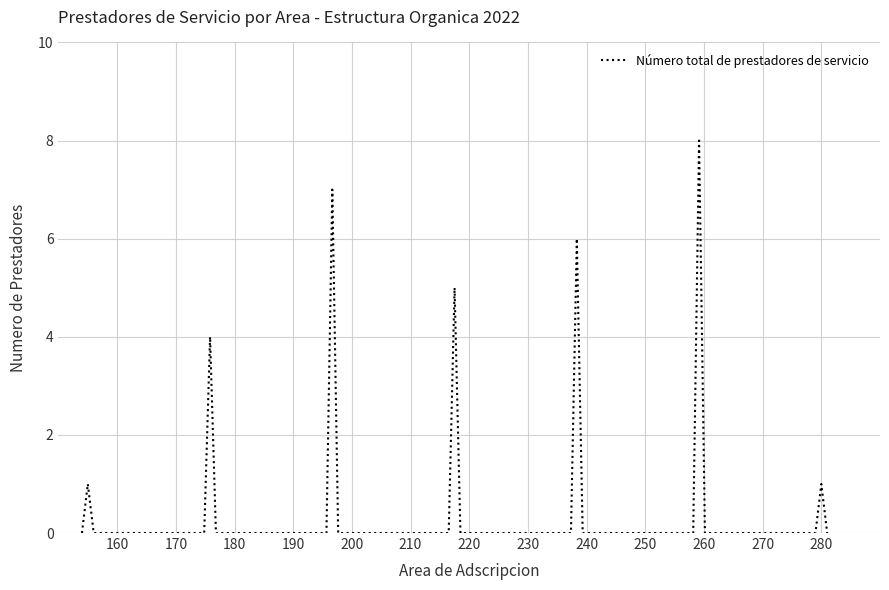

How many categories are shown in the chart?

21